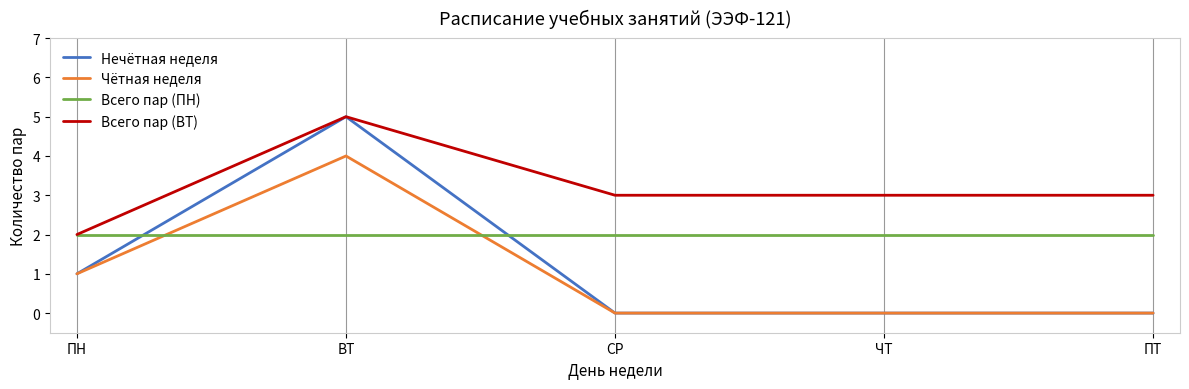

Where is the first local maximum for Всего пар (ВТ)?

ВТ